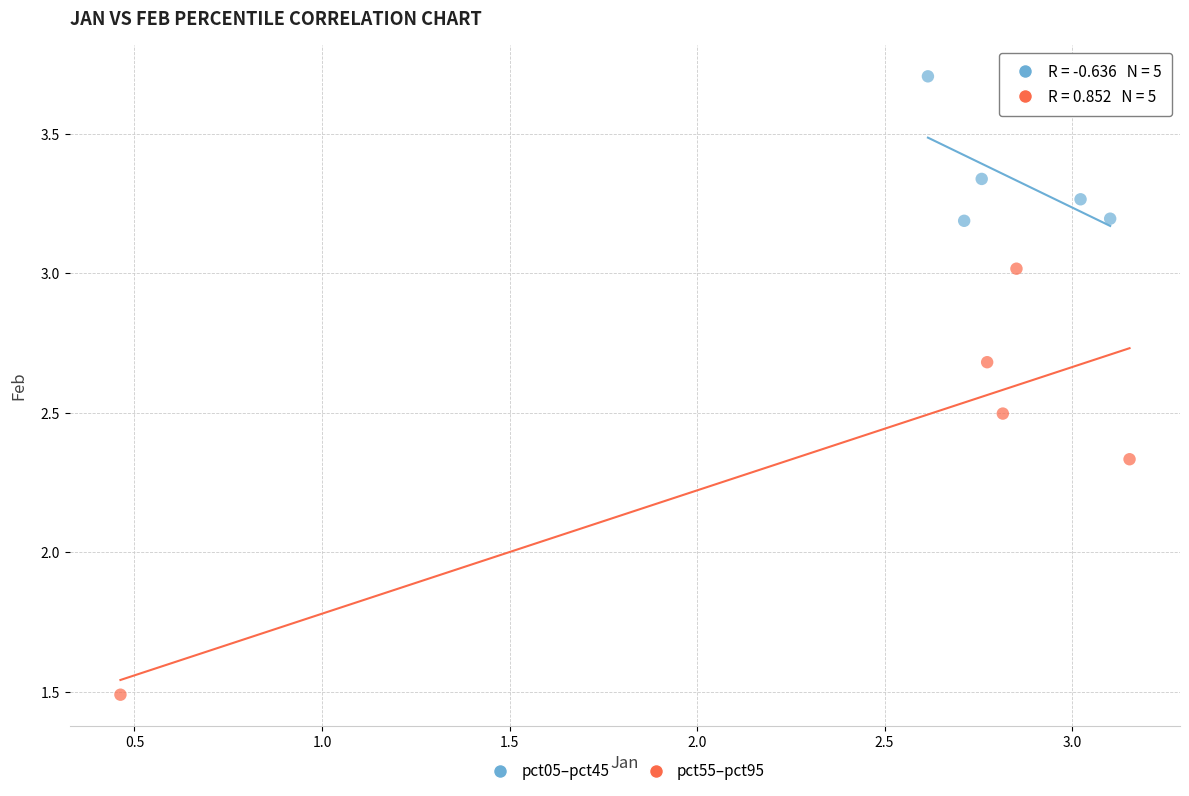

Which series has the largest Y range (max minus min)?

pct55–pct95